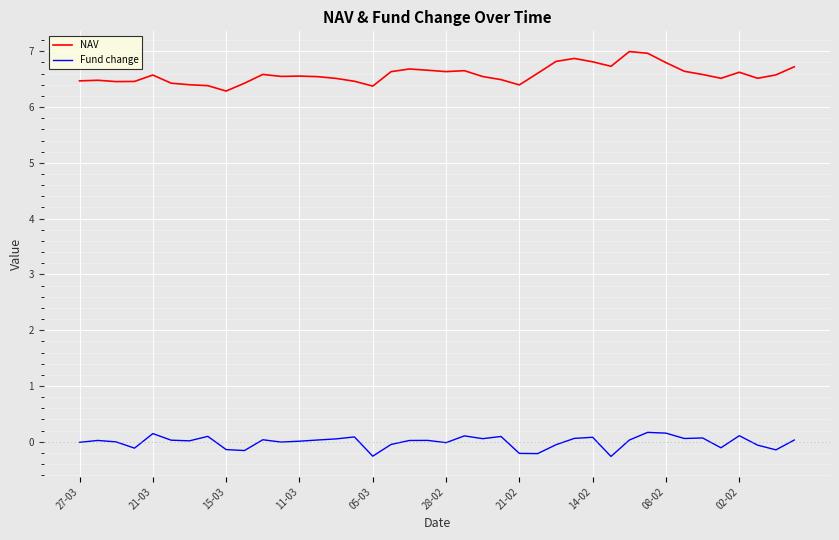

Rank the series by their average value, from highest to lowest.

NAV, Fund change